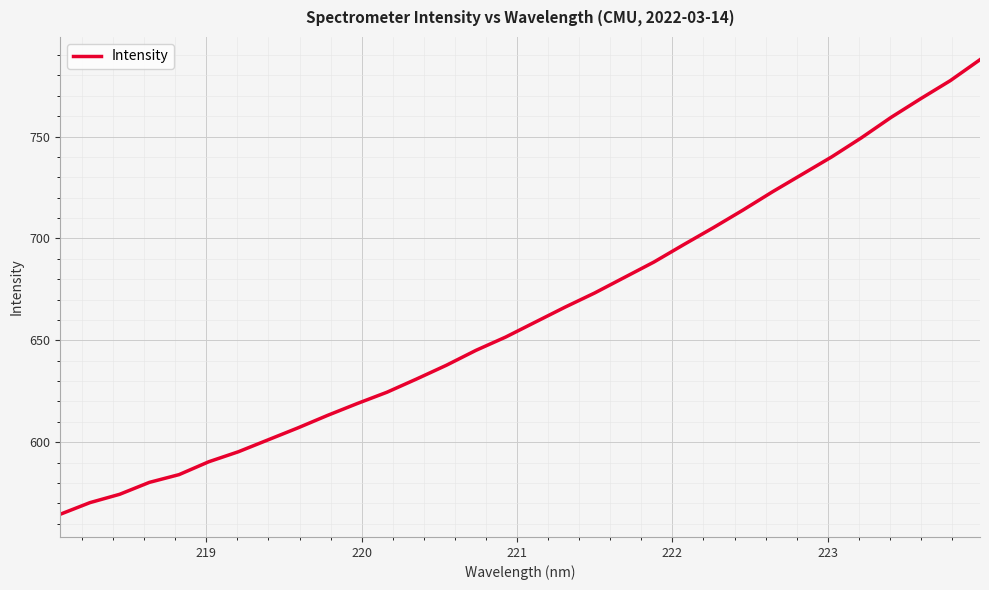

What is the smallest value displayed?

564.6